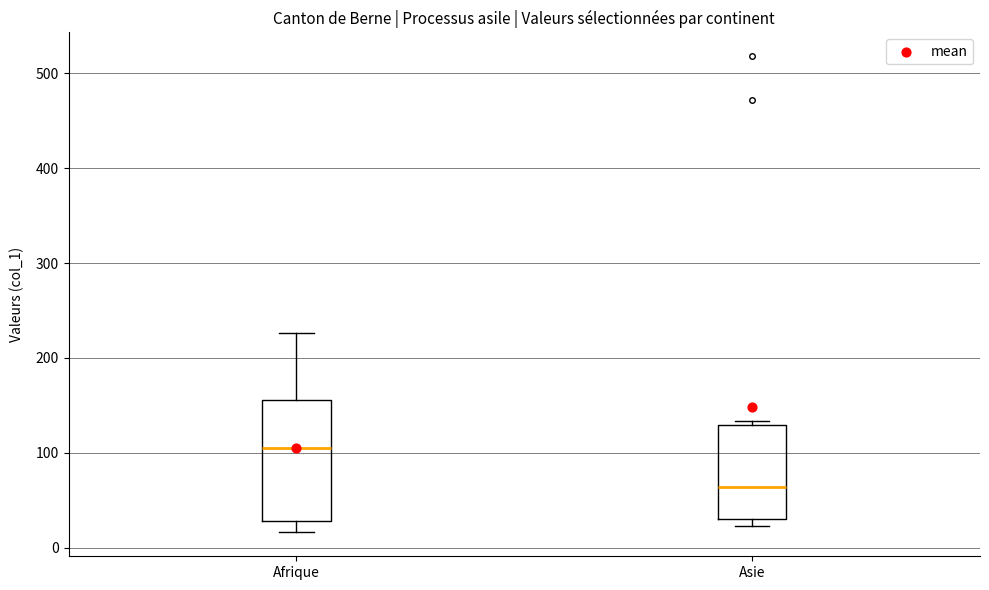

Reading left to right, transcribe this box plot: for each box, give where its median line is, the range the box spans, and where its two whiskers end, as read against the y-axis. The values are not printed on the chart, so give them approximately, as read against the axis.

Afrique: median 110, box 30 to 160, whiskers 20 to 230
Asie: median 60, box 30 to 130, whiskers 20 to 130 (just above the box's upper edge)